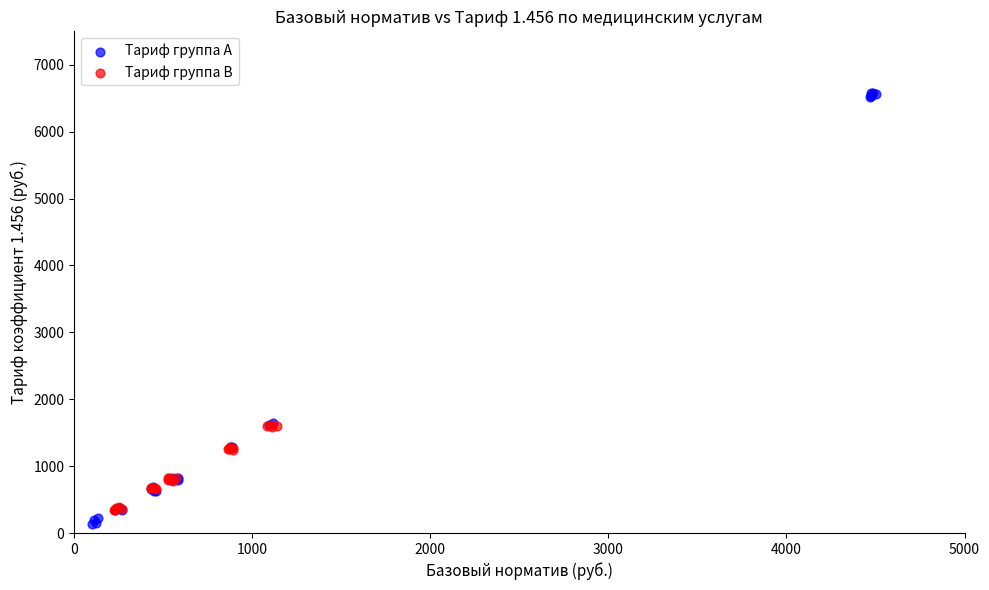

Which series reaches the minimum Y coordinate?

Тариф группа A